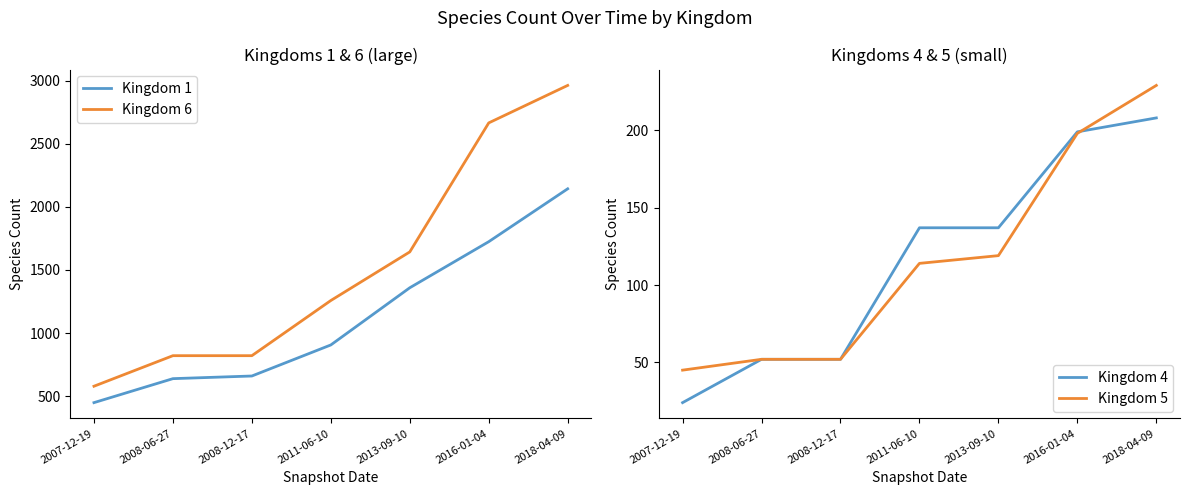

Between 2018-04-09 and 2011-06-10, which is larger?

2018-04-09